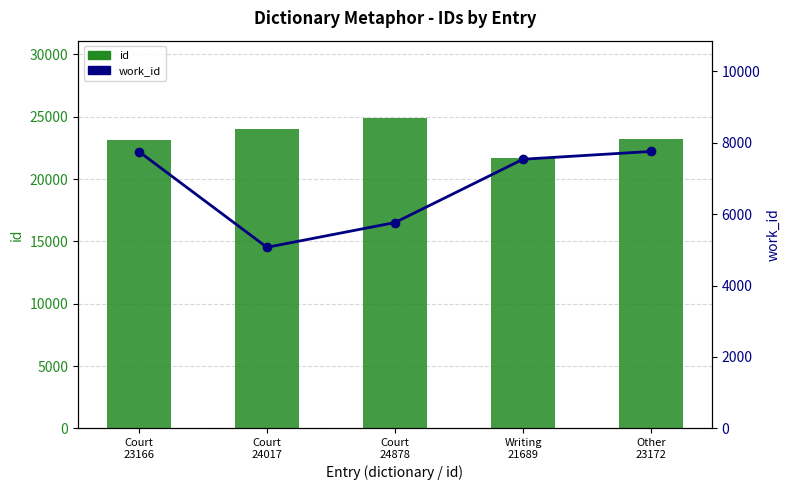

The work_id series shows 5767 at Court
24878. True or false?

True